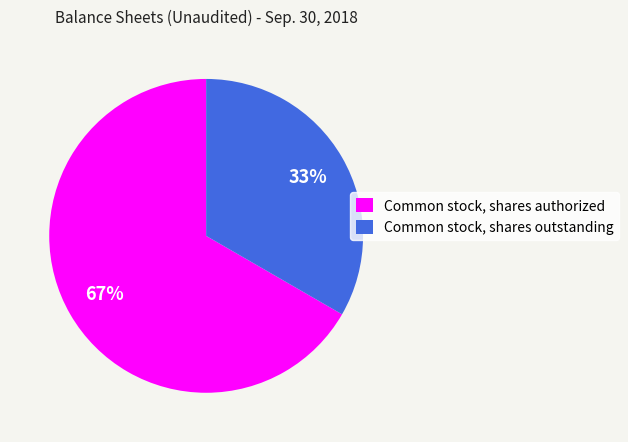

Which has a higher value, Common stock, shares outstanding or Common stock, shares authorized?

Common stock, shares authorized